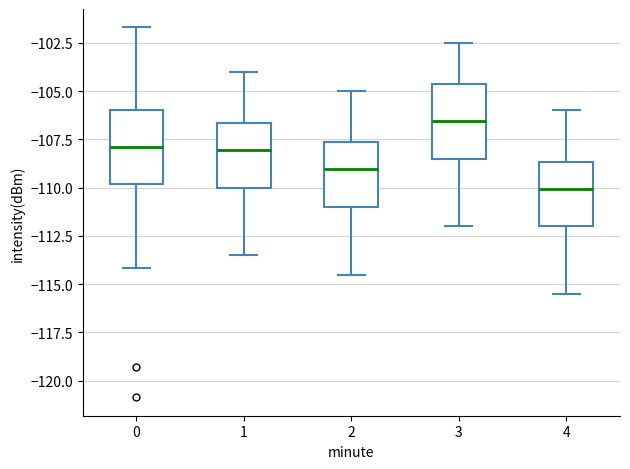

Reading left to right, transcribe this box plot: for each box, give where its median line is, the range the box spans, and where its two whiskers end, as read against the y-axis. The values are not printed on the chart, so give them approximately, as read against the axis.

0: median -108.0, box -110.0 to -106.0, whiskers -114.0 to -101.5
1: median -108.0, box -110.0 to -106.5, whiskers -113.5 to -104.0
2: median -109.0, box -111.0 to -107.5, whiskers -114.5 to -105.0
3: median -106.5, box -108.5 to -104.5, whiskers -112.0 to -102.5
4: median -110.0, box -112.0 to -108.5, whiskers -115.5 to -106.0